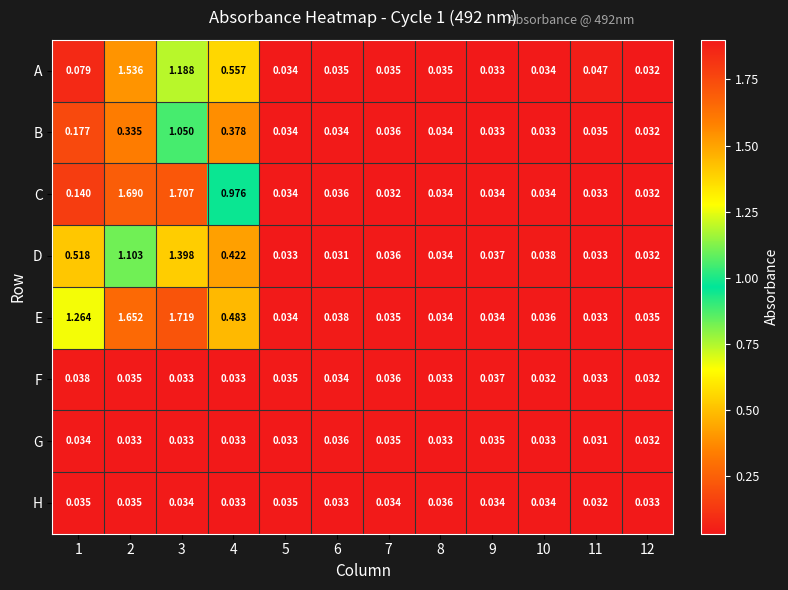

Which series has the largest total across all categories?

E